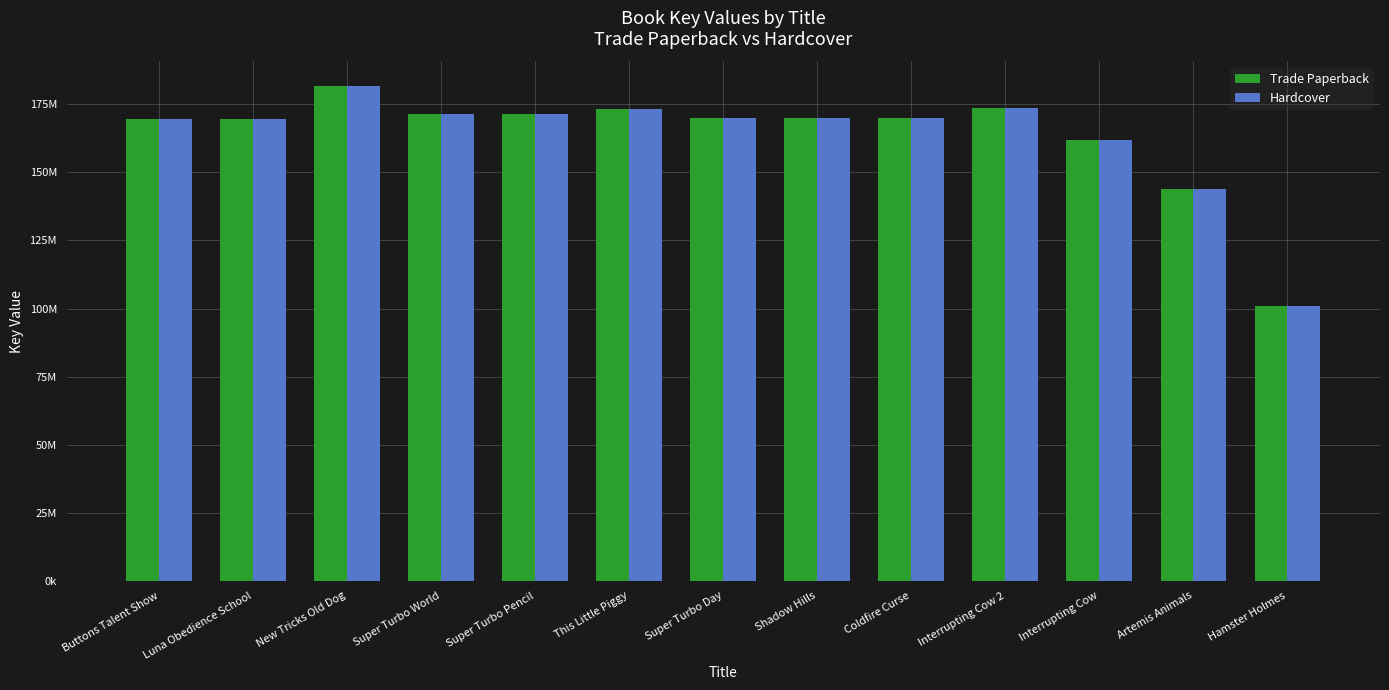

What are all the series names shown in the legend?

Trade Paperback, Hardcover